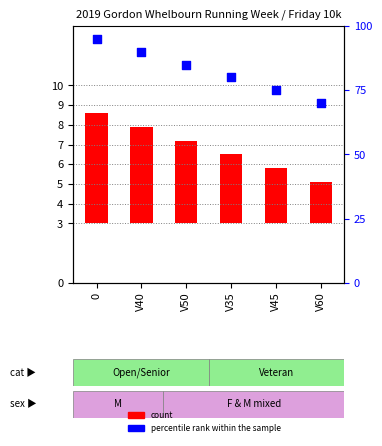

What is the total value across all series at V60?

72.1